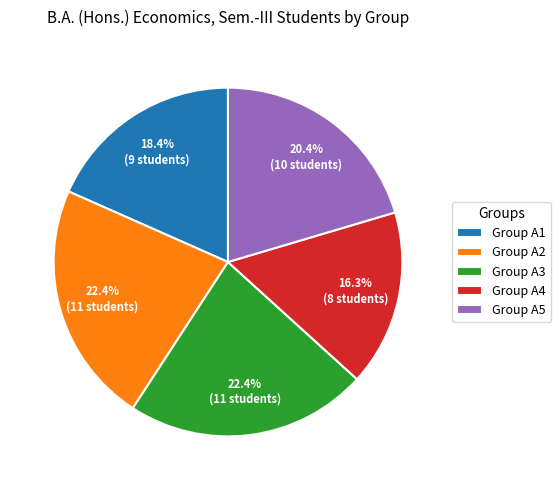

To the nearest percent, what is the average slice percentage?

20%